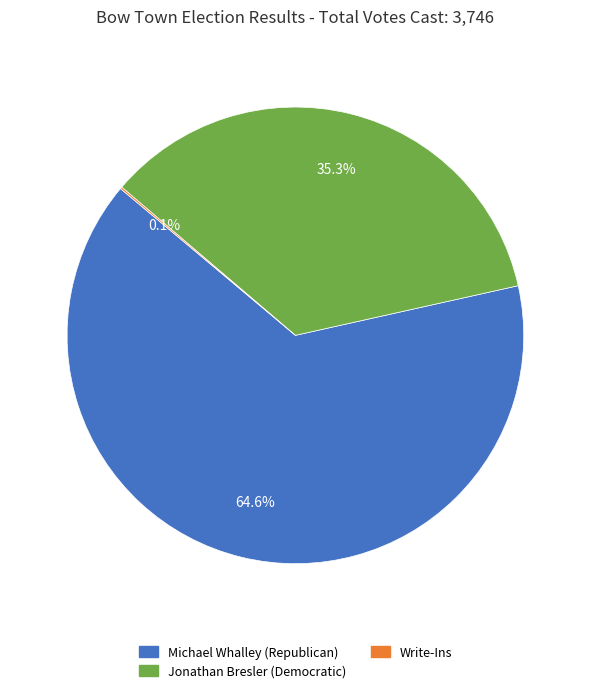

Combined, do Jonathan Bresler (Democratic) and Michael Whalley (Republican) account for over 50%?

Yes